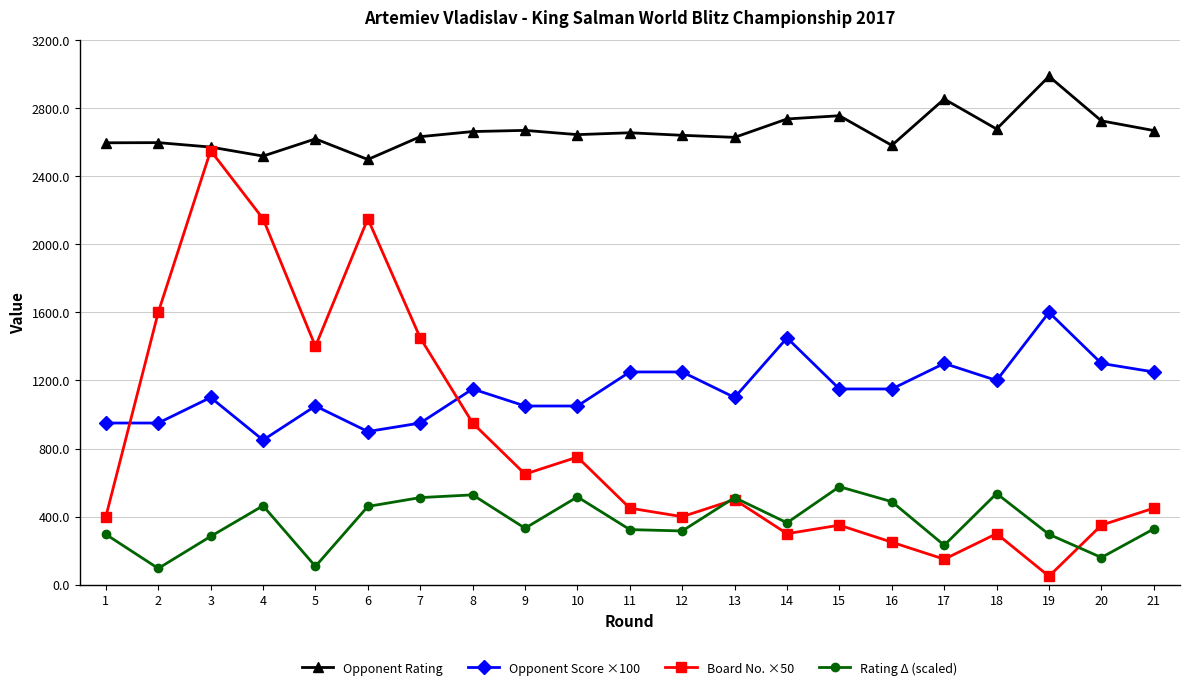

True or false: Rating Δ (scaled) has more than 2 points higher than both neighbors.

True